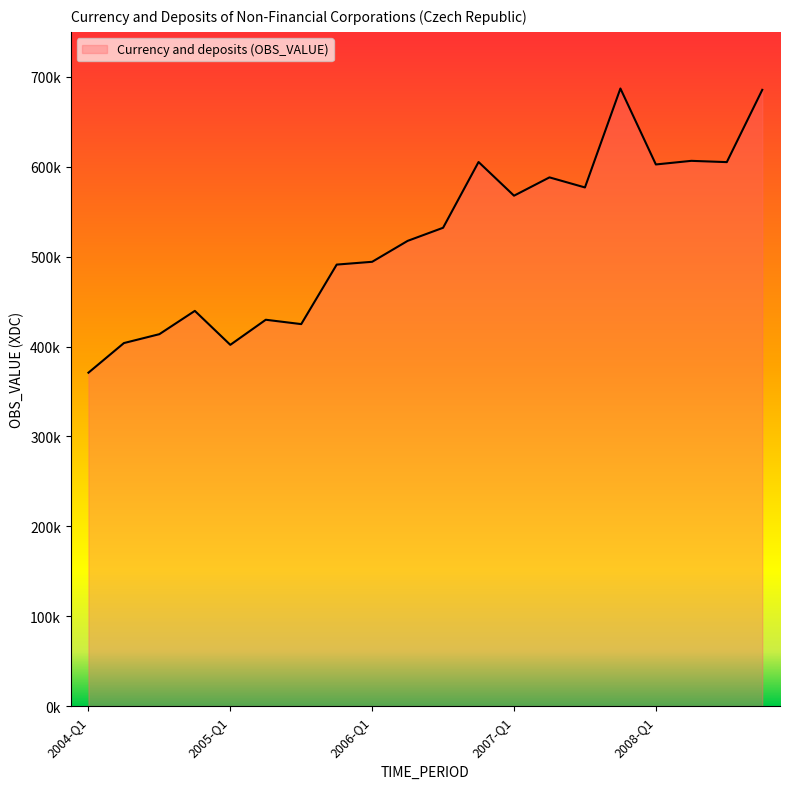

Does the chart have visible grid lines?

No